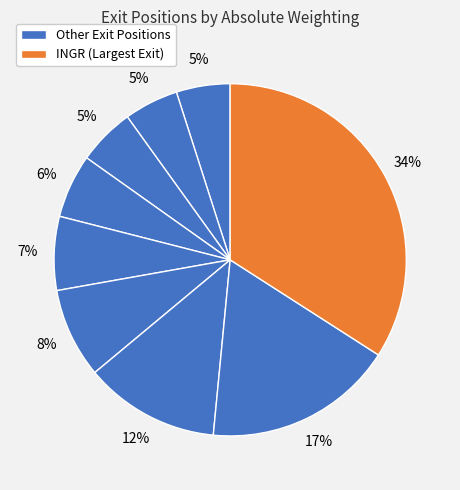

Is there a majority slice in this chart?

No